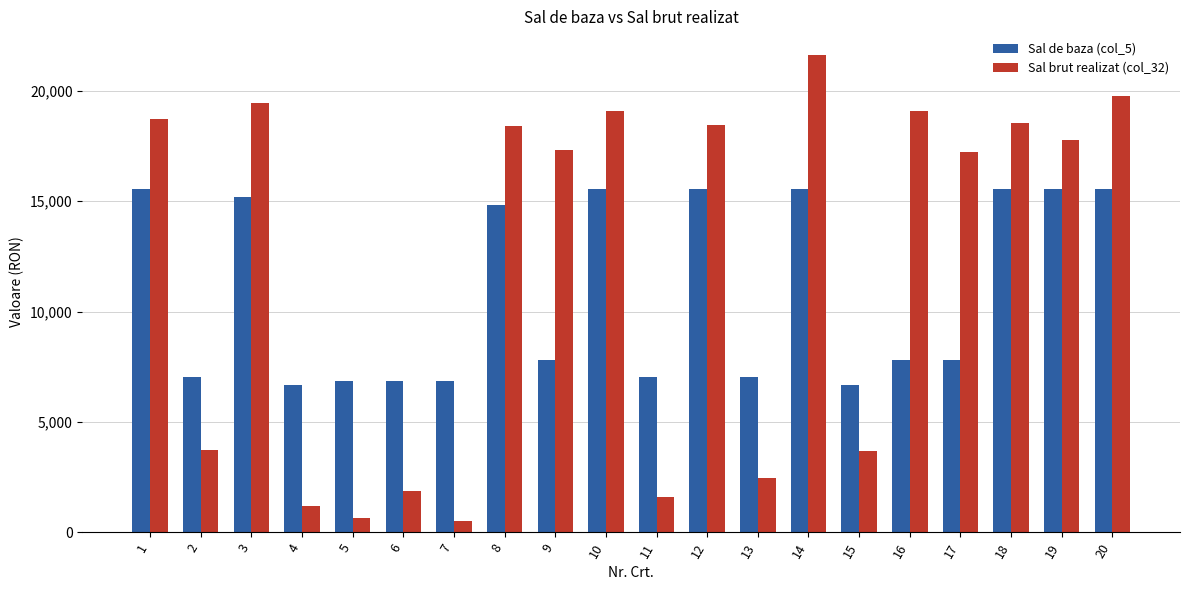

Rank the series at 5 from lowest to highest value.

Sal brut realizat (col_32), Sal de baza (col_5)